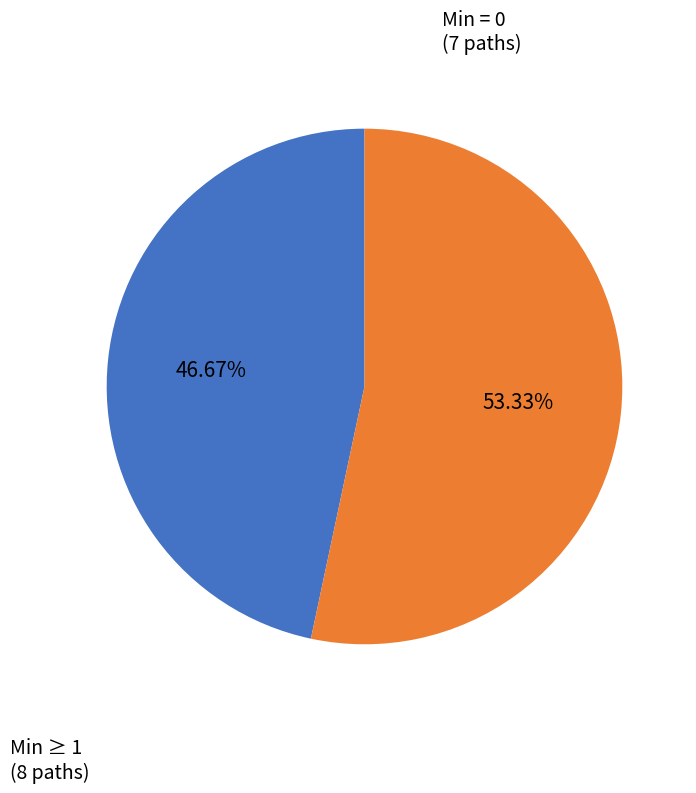

Is there a majority slice in this chart?

Yes